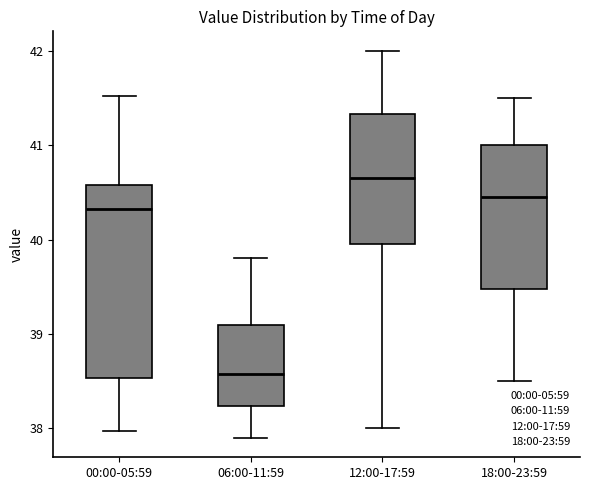

Reading left to right, read every box against the y-axis: the position of its median line, the range the box covers, and the ends of its whiskers. The values are not printed on the chart, so give them approximately, as read against the axis.

00:00-05:59: median 40.3, box 38.5 to 40.6, whiskers 38.0 to 41.5
06:00-11:59: median 38.6, box 38.2 to 39.1, whiskers 37.9 to 39.8
12:00-17:59: median 40.7, box 40.0 to 41.3, whiskers 38.0 to 42.0
18:00-23:59: median 40.5, box 39.5 to 41.0, whiskers 38.5 to 41.5